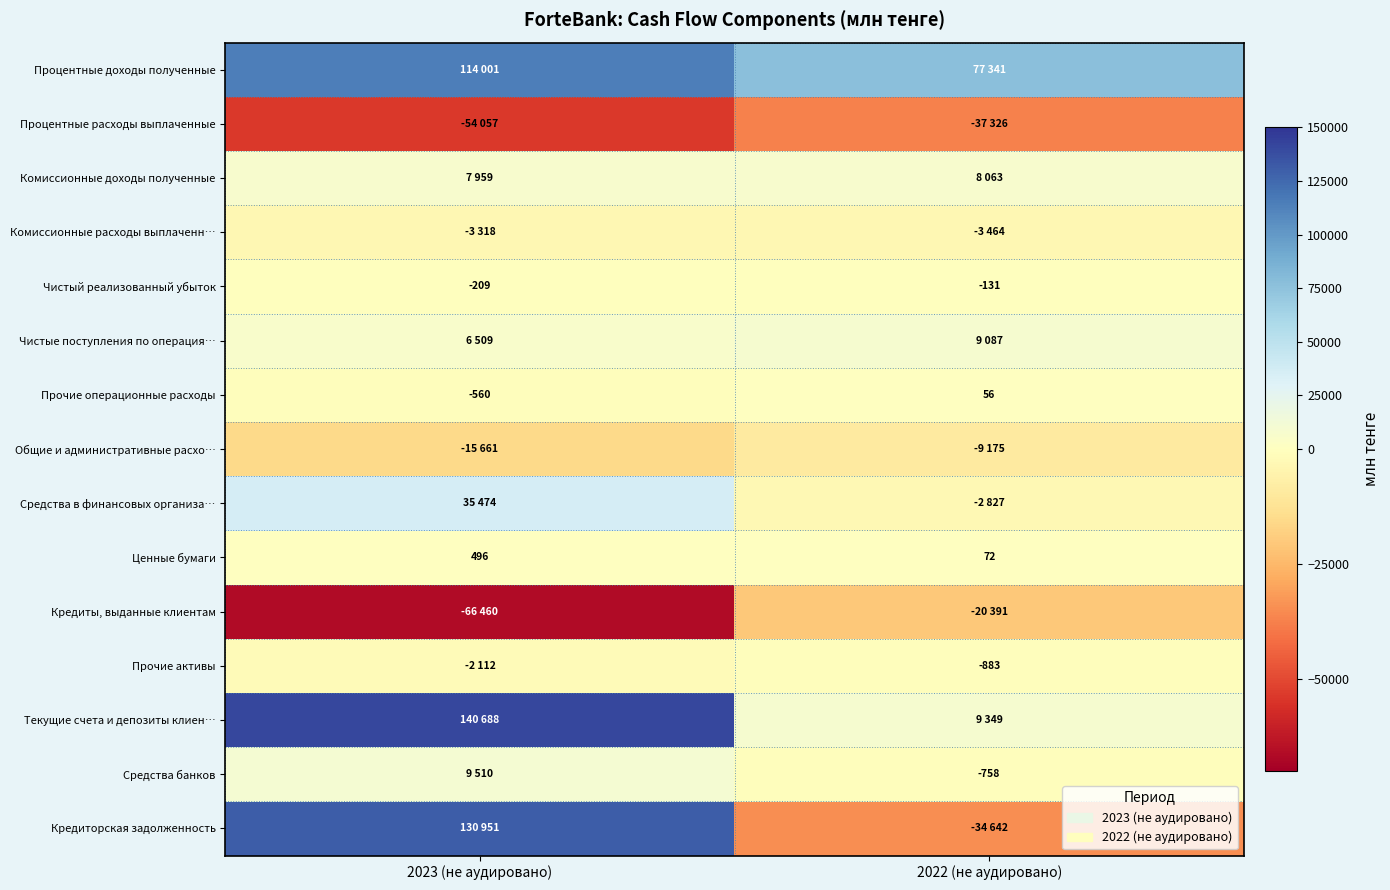

What is the difference between the maximum and minimum values in the Прочие операционные расходы series?

616